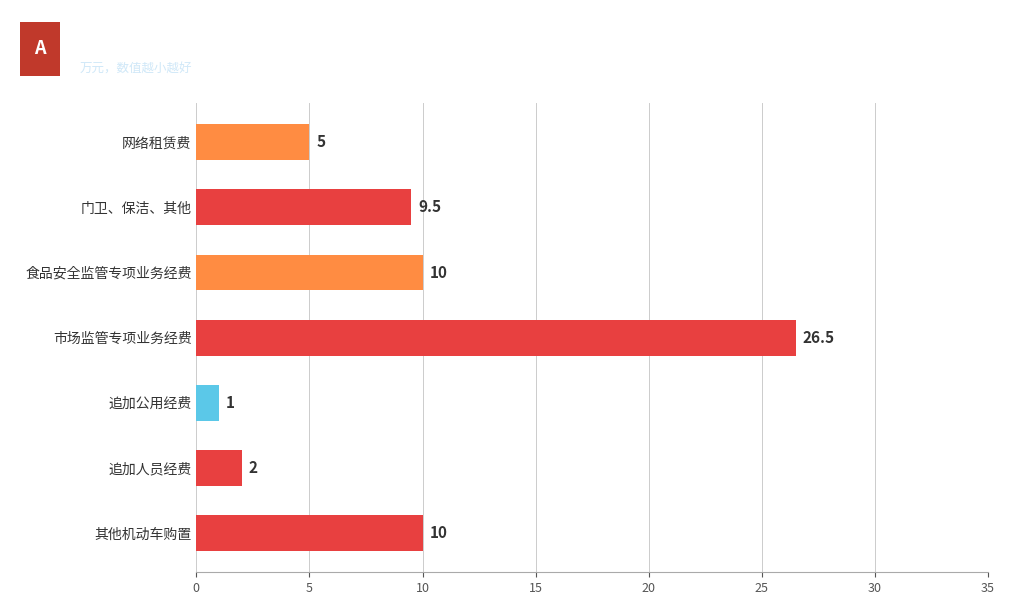

The chart shows a value of 9.5 at 门卫、保洁、其他. True or false?

True